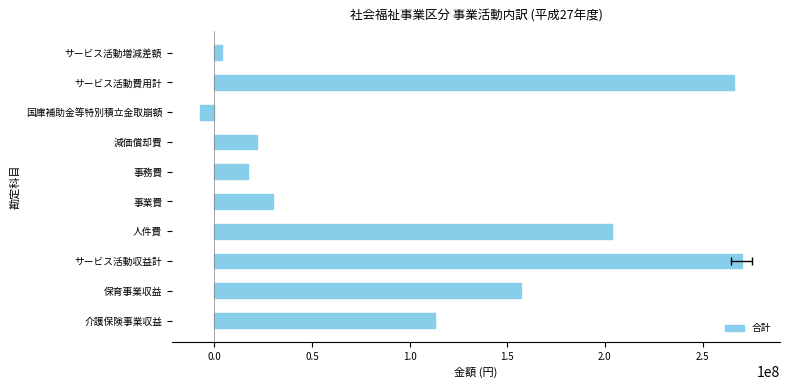

What is the difference between the second highest and minimum values?

273203495